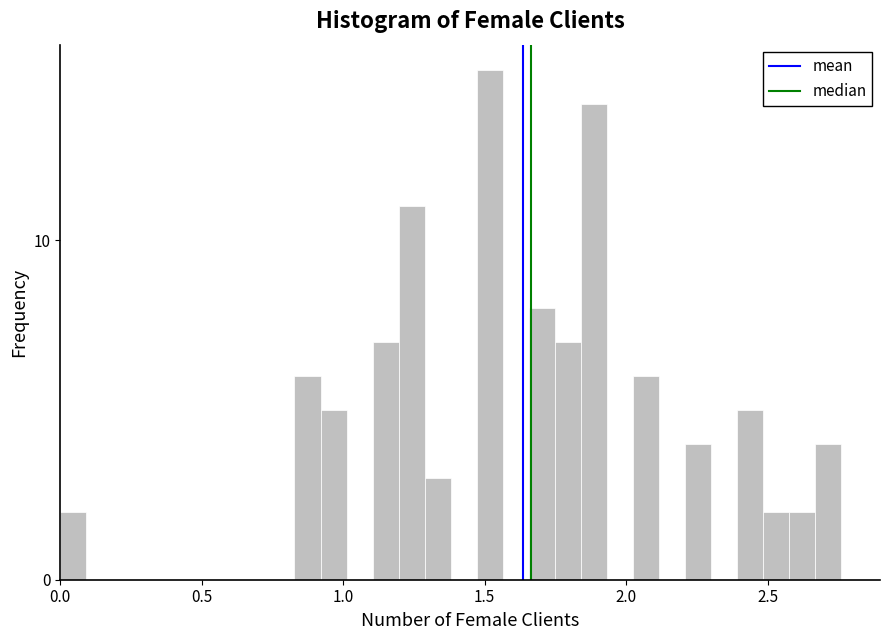

Around what value on the x-axis is the tallest bar? Give the approximate position of its centre, as read against the axis.

1.50